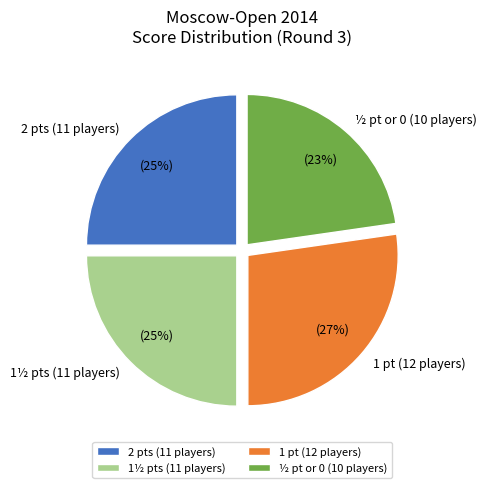

Count the number of slices in the pie.

4